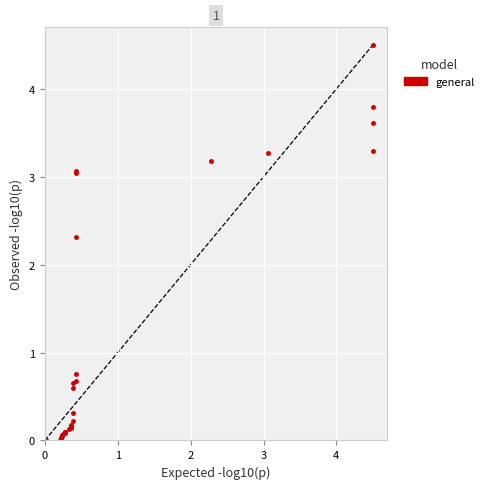

What Y value in the scatter plot is closest to 2?

2.3